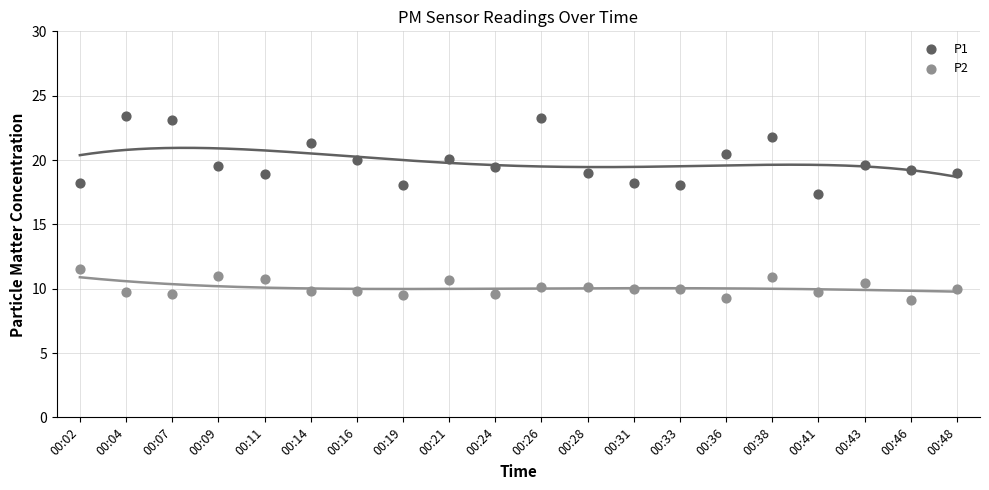

Which series reaches the minimum Y coordinate?

P2